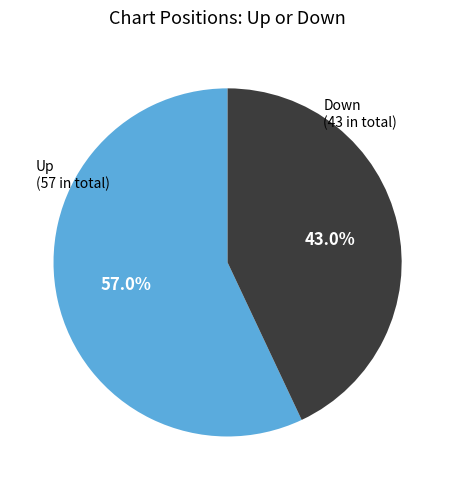

Does any single category account for the majority?

Yes